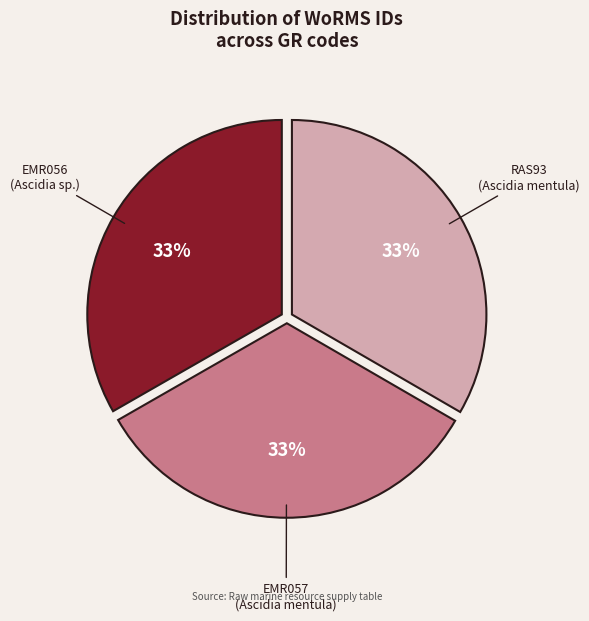

What is the ratio of the value at EMR056 (Ascidia sp.) to the value at RAS93 (Ascidia mentula)?

1.0